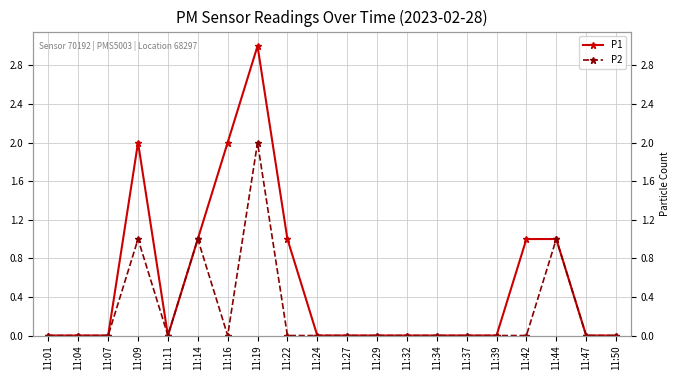

Which series has the largest range (max minus min)?

P1